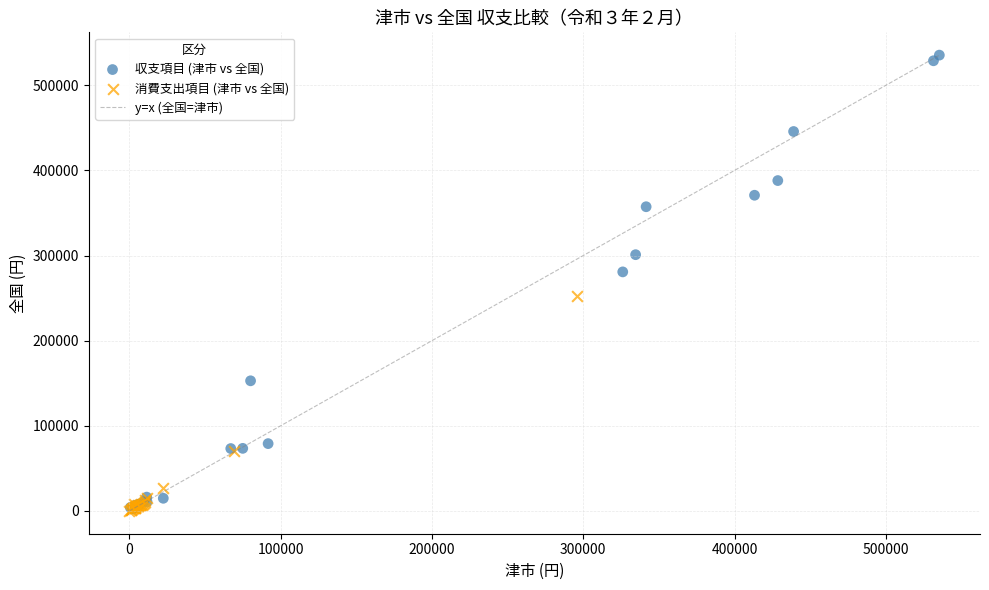

Which series reaches the maximum Y coordinate?

収支項目 (津市 vs 全国)